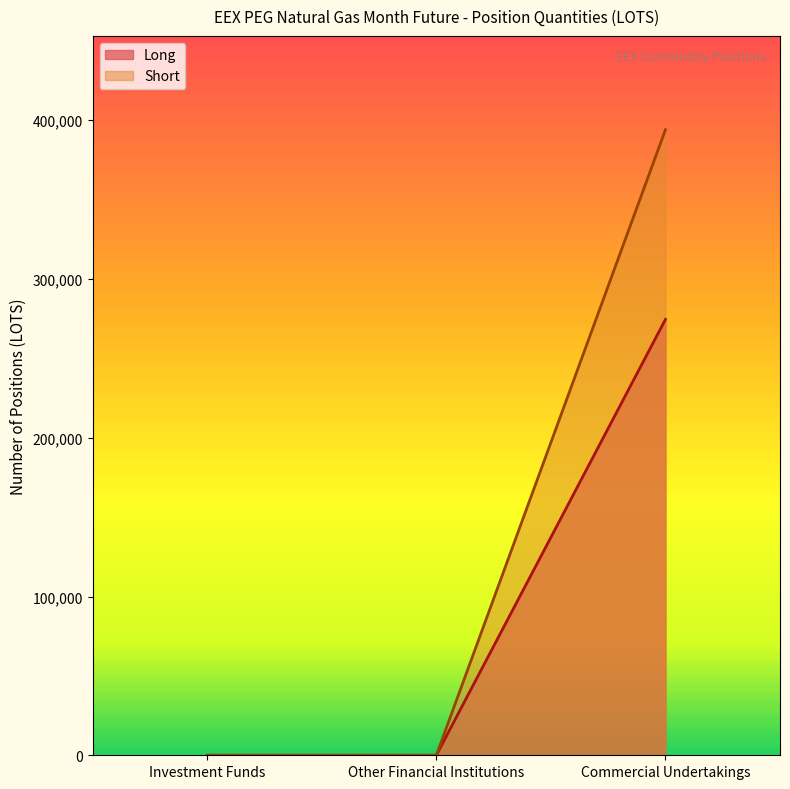

Reading left to right, list all the values displayed in this chart.

Long: Investment Funds=0	Other Financial Institutions=0	Commercial Undertakings=274537
Short: Investment Funds=0	Other Financial Institutions=0	Commercial Undertakings=394015